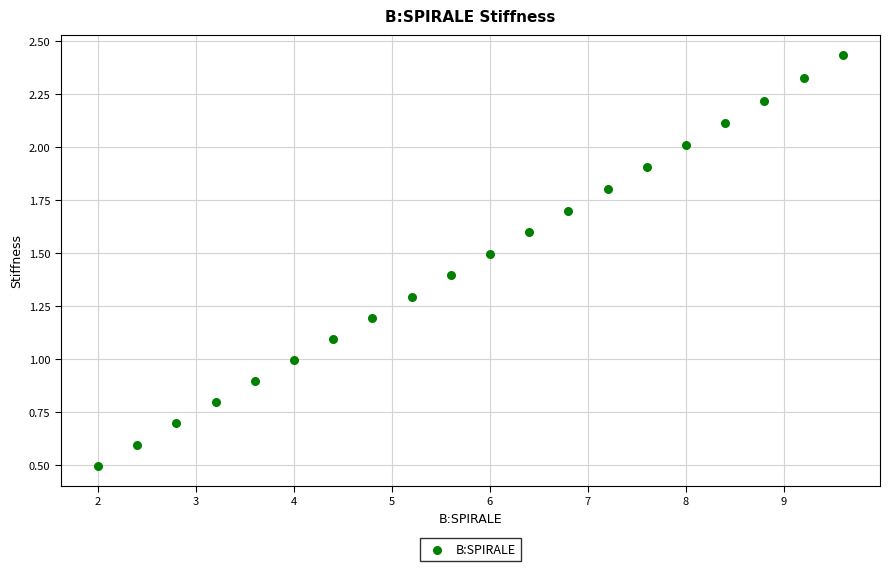

What is the range of X values (max minus min)?

7.6